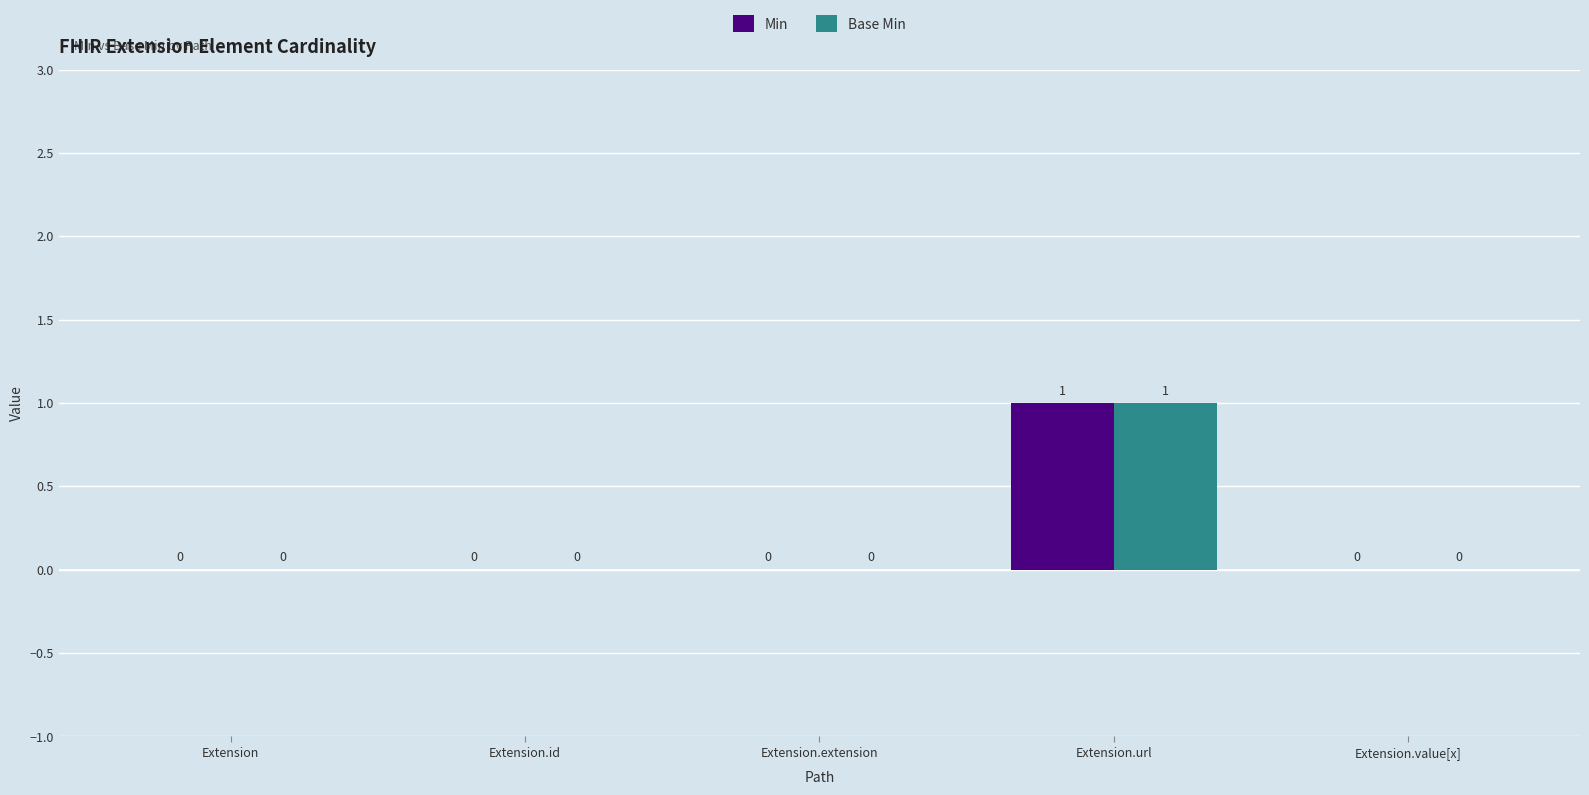

At which category is the sum across all series the highest?

Extension.url